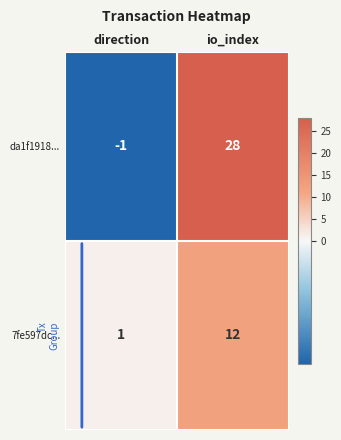

What is the maximum value for da1f1918...?

28